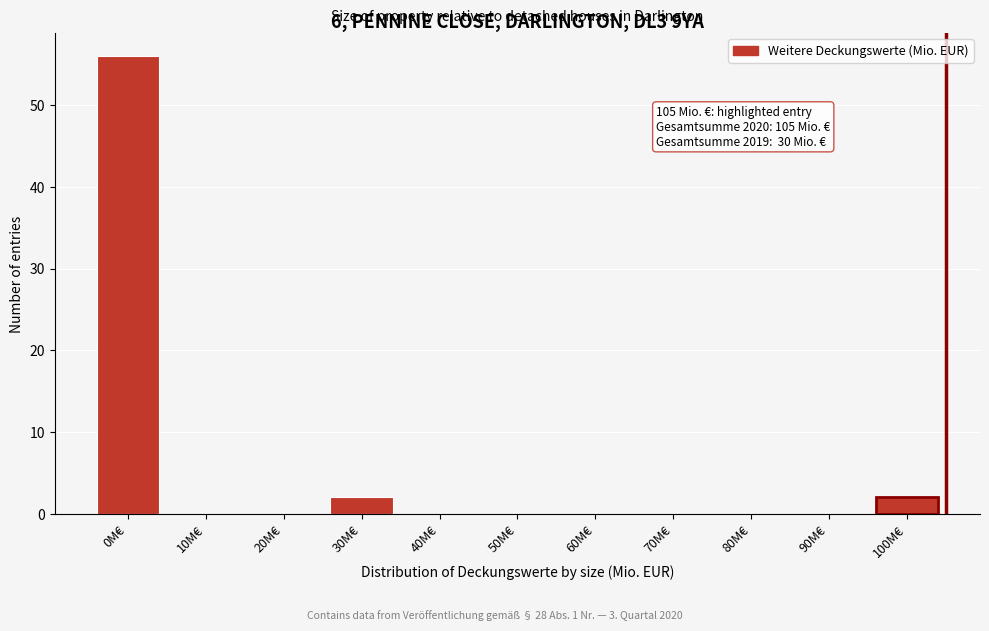

Reading left to right, extract all data points from this chart.

0M€=56	10M€=0	20M€=0	30M€=2	40M€=0	50M€=0	60M€=0	70M€=0	80M€=0	90M€=0	100M€=2